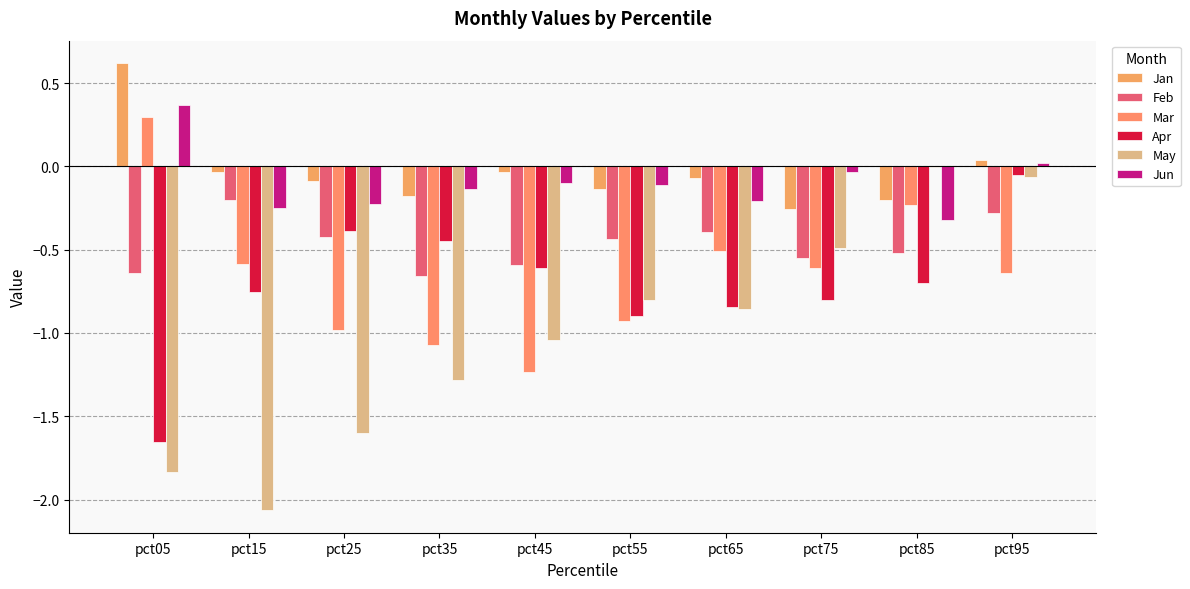

What is the sum of all Jun values?

-1.0